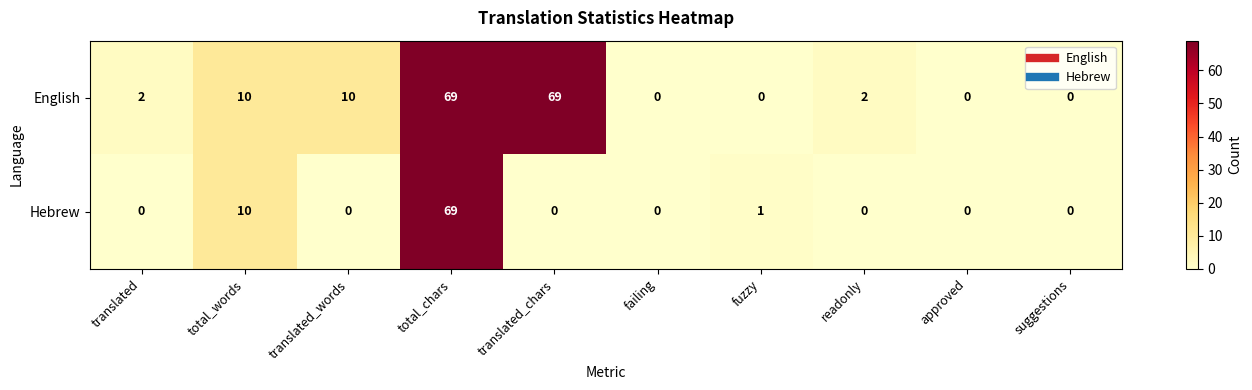

Which series has the largest total across all categories?

English